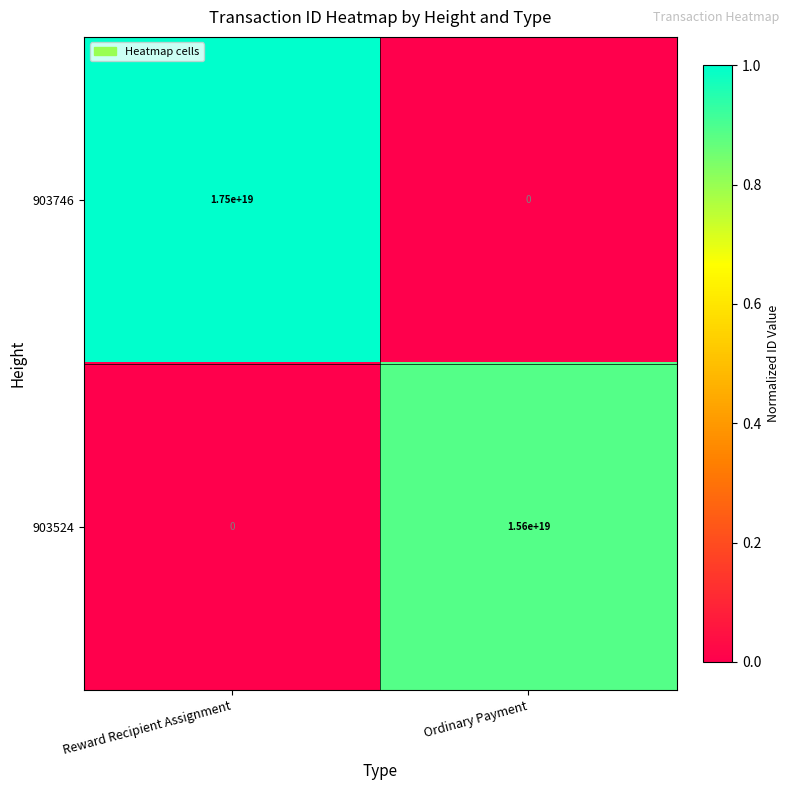

At which category does the chart reach its peak across all series?

Reward Recipient Assignment